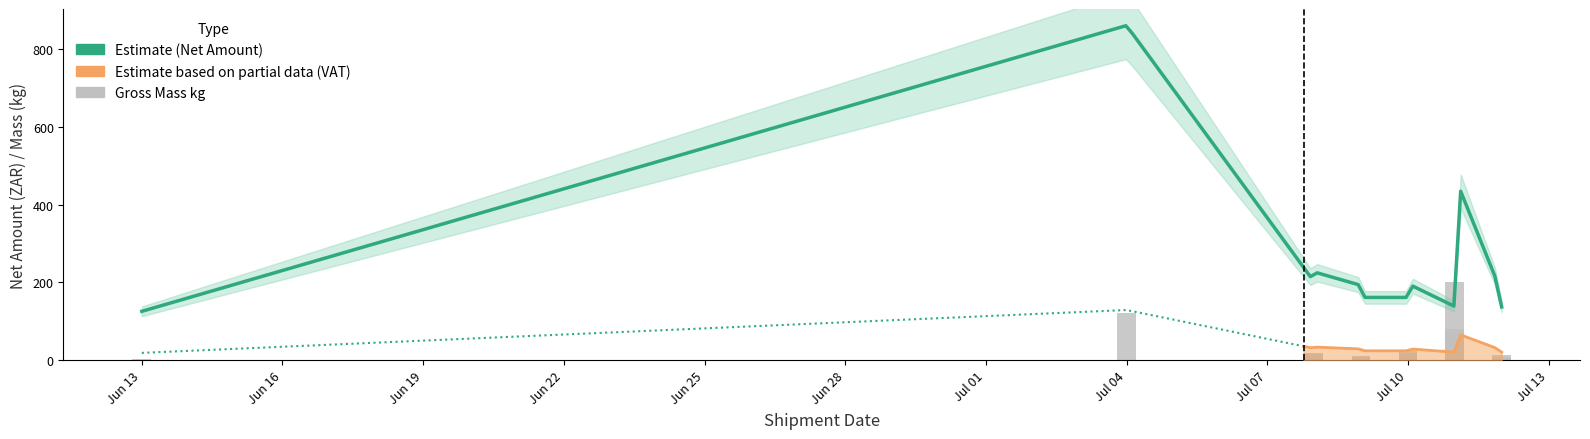

What is the average value of the Net Amount series?

219.9